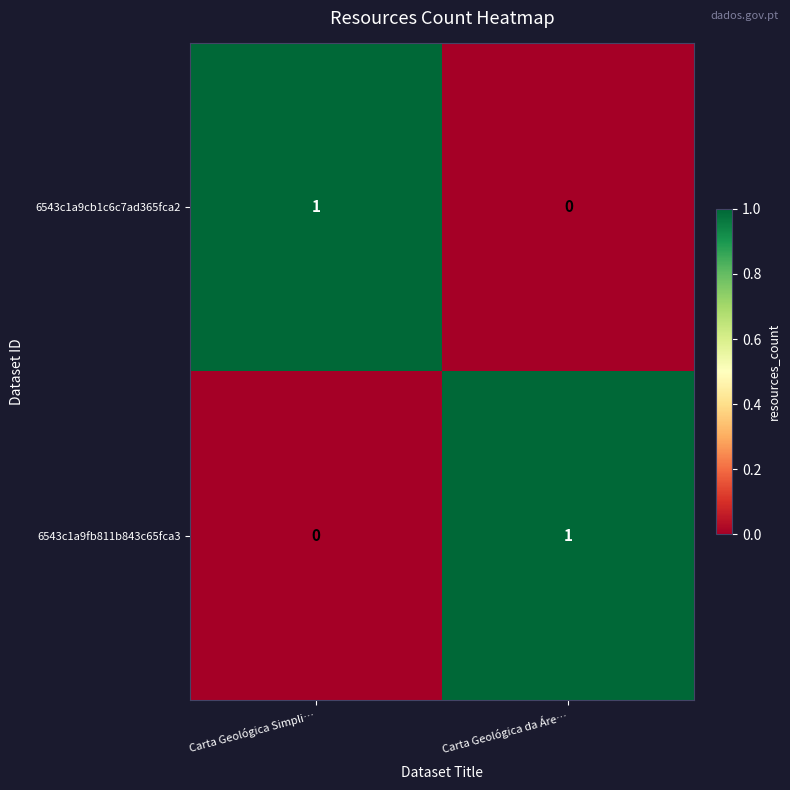

At Carta Geológica da Áre…, list the series in order from smallest to largest.

6543c1a9cb1c6c7ad365fca2, 6543c1a9fb811b843c65fca3